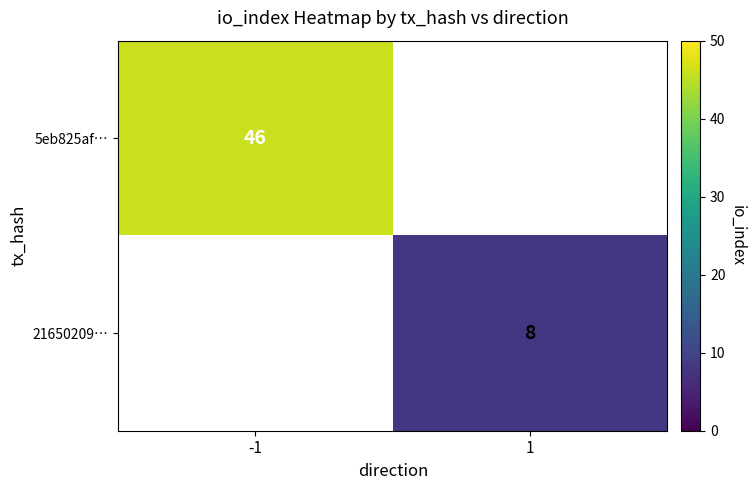

At how many categories does at least one series exceed 12?

1